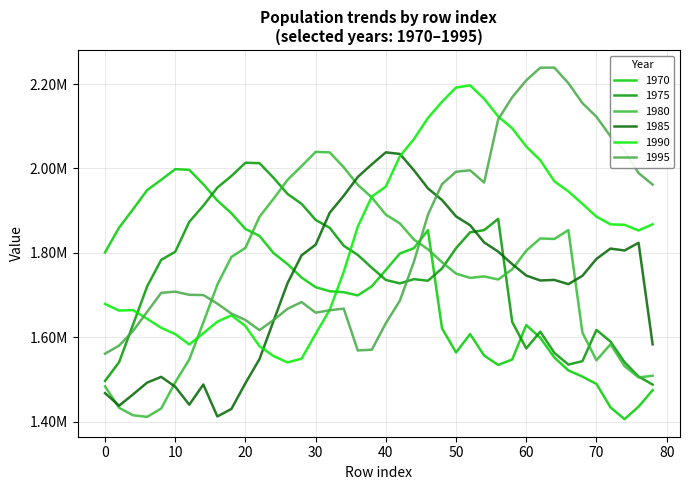

Does the chart have visible grid lines?

Yes